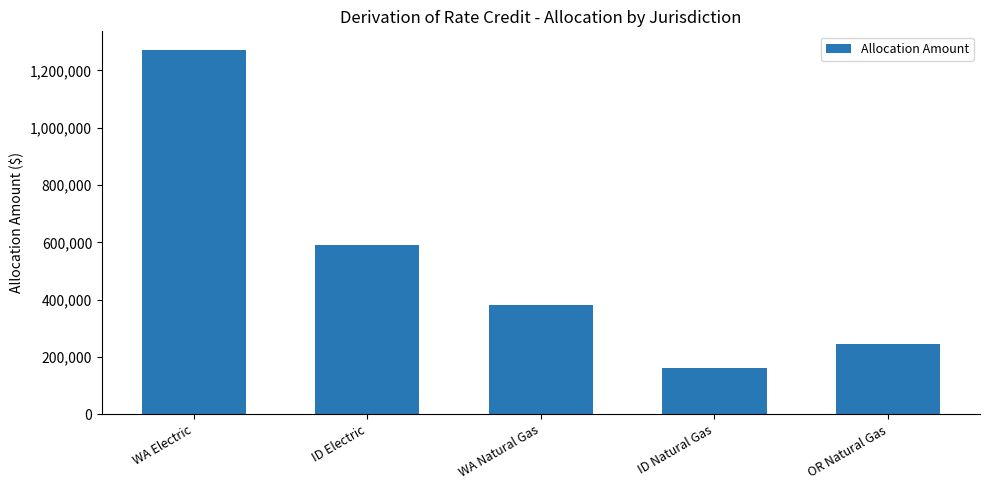

Reading right to left, extract all data points from this chart.

OR Natural Gas=244514.5	ID Natural Gas=160983.0	WA Natural Gas=380810.0	ID Electric=591349.0	WA Electric=1272343.0